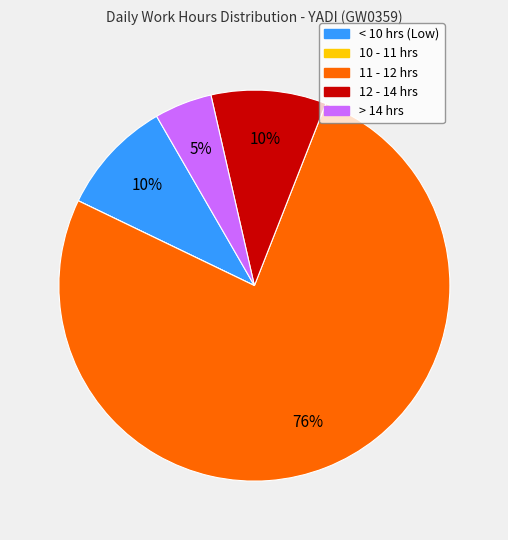

To the nearest percent, what is the average slice percentage?

20%